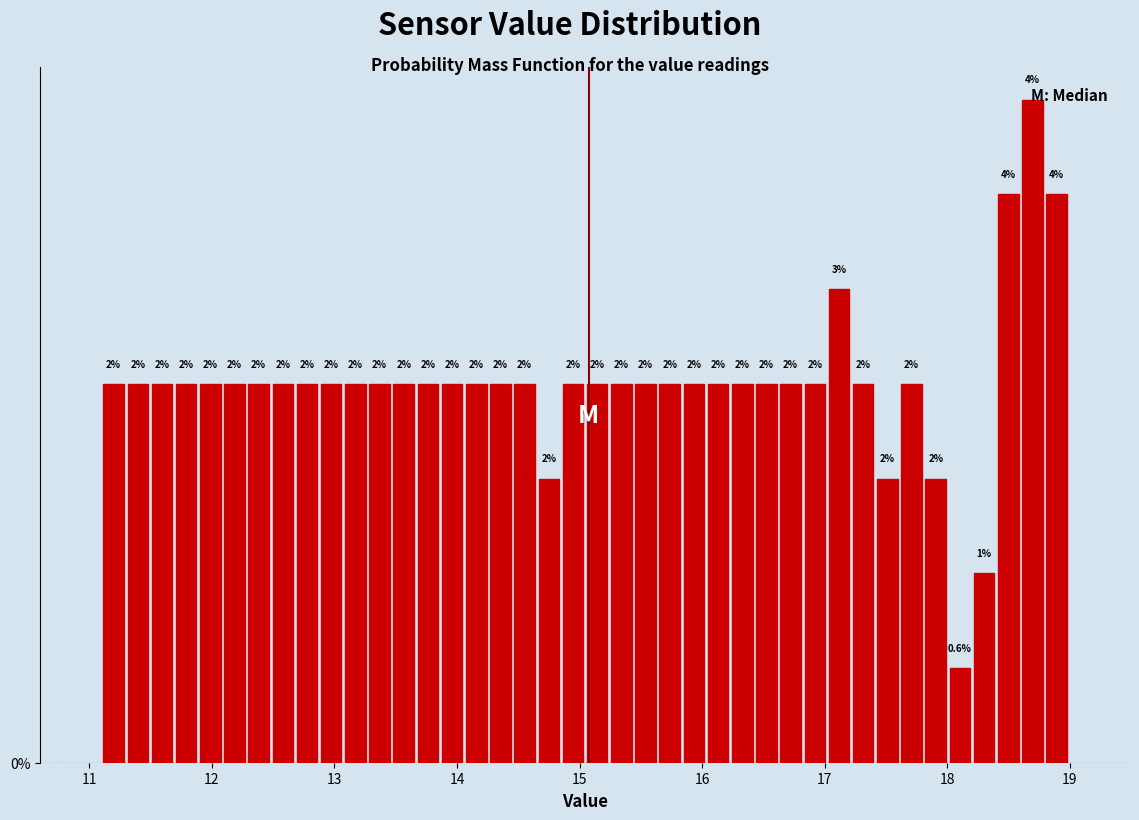

Around what value on the x-axis is the tallest bar? Give the approximate position of its centre, as read against the axis.

18.7